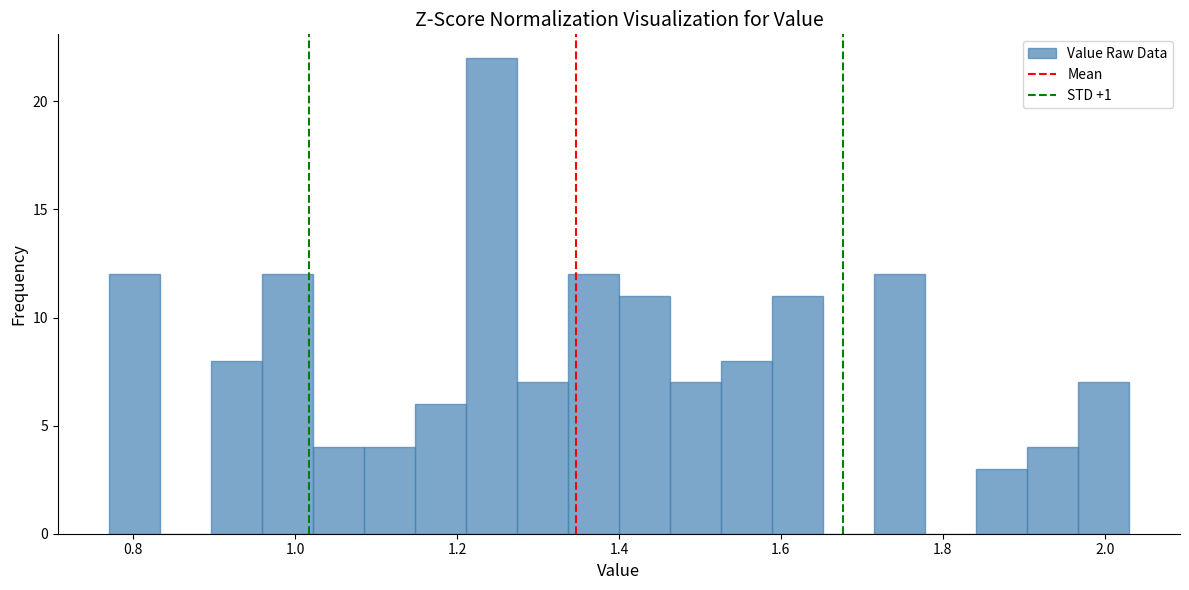

Around what value on the x-axis is the tallest bar? Give the approximate position of its centre, as read against the axis.

1.24